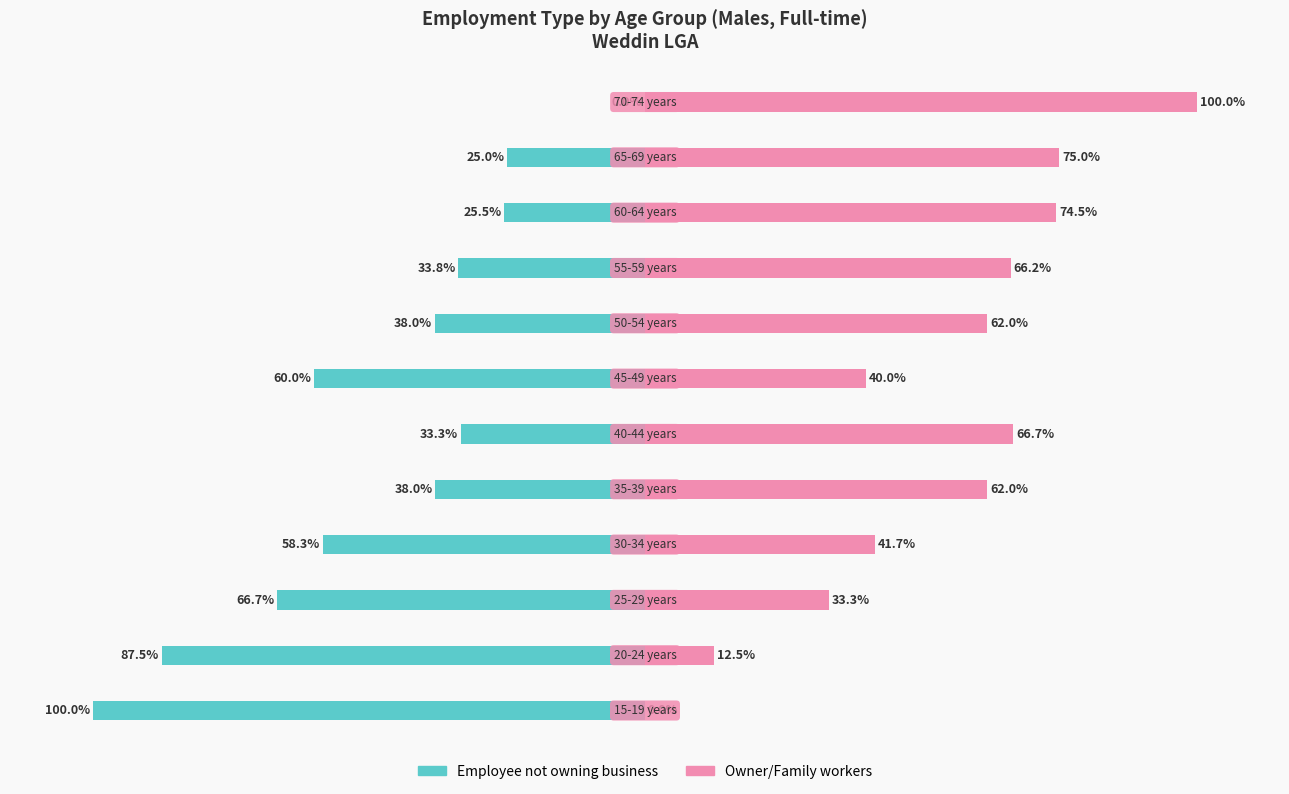

Reading right to left, what are all the values shown in this chart?

Employee not owning business: 0.0	-25.0	-25.5	-33.8	-38.0	-60.0	-33.3	-38.0	-58.3	-66.7	-87.5	-100.0
Owner/Family workers: 100.0	75.0	74.5	66.2	62.0	40.0	66.7	62.0	41.7	33.3	12.5	0.0